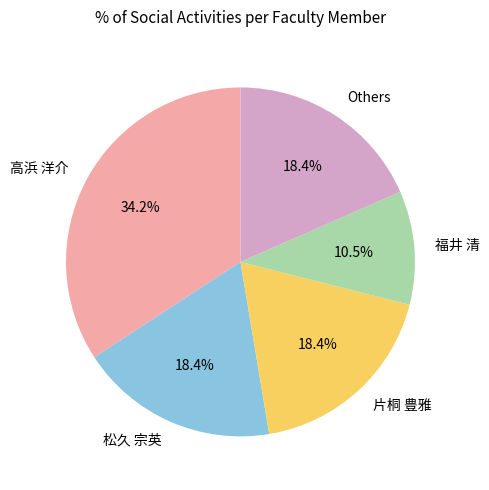

Which slice is the smallest?

福井 清